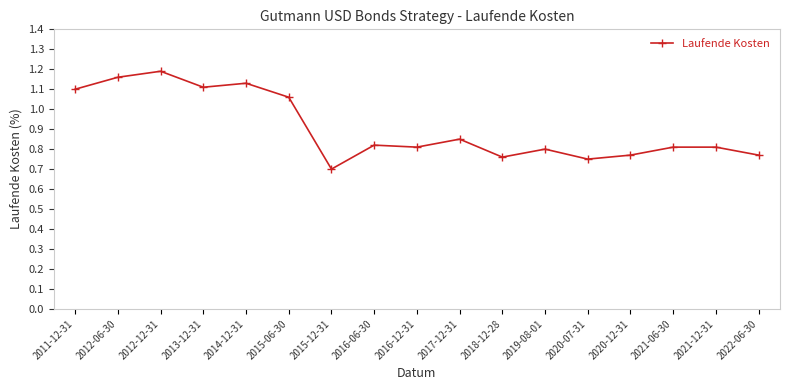

What is the sum of all values?

15.4